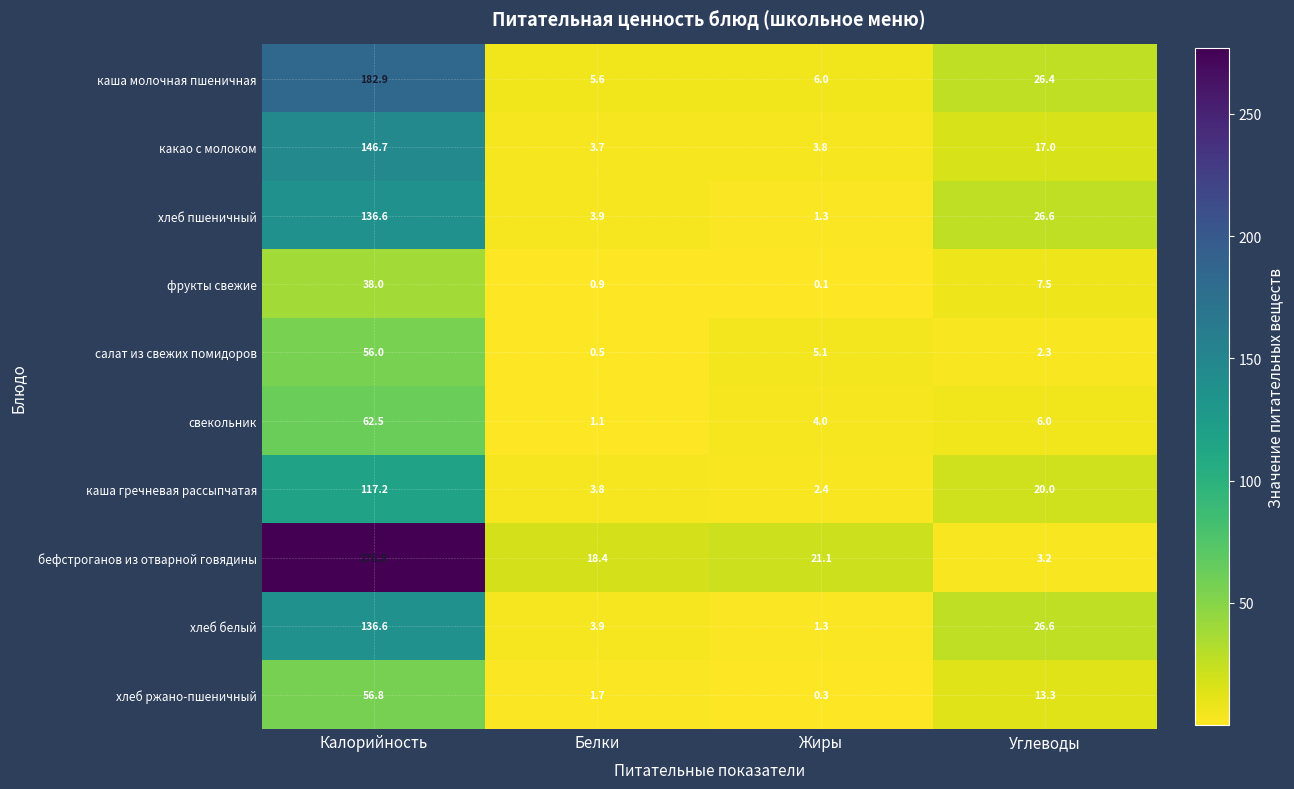

Read the бефстроганов из отварной говядины value at Углеводы.

3.2